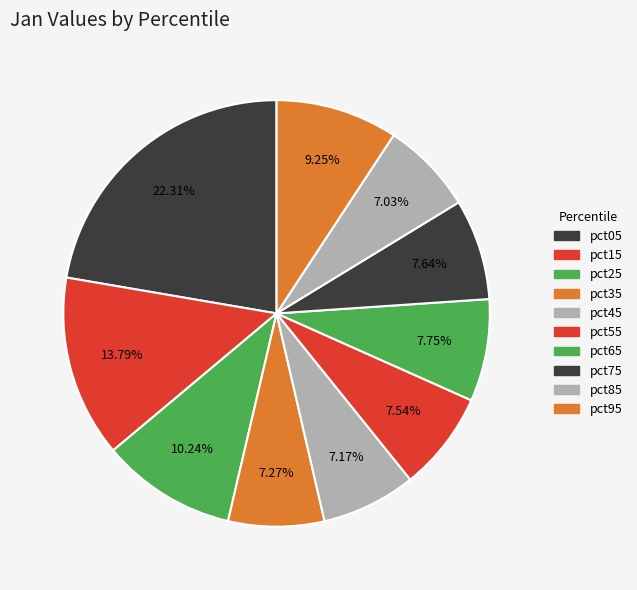

Between pct25 and pct05, which is larger?

pct05